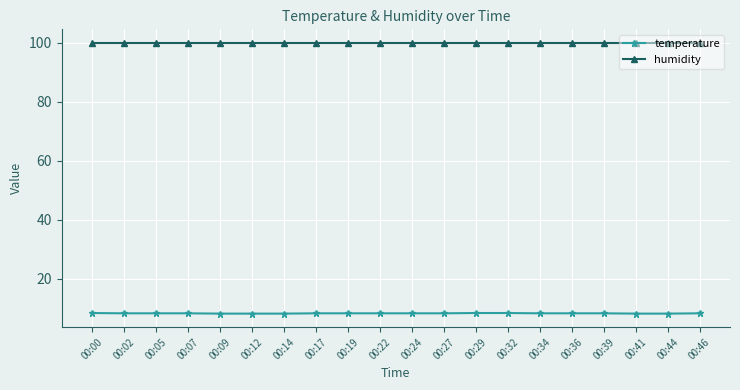

What is the maximum value for humidity?

99.9